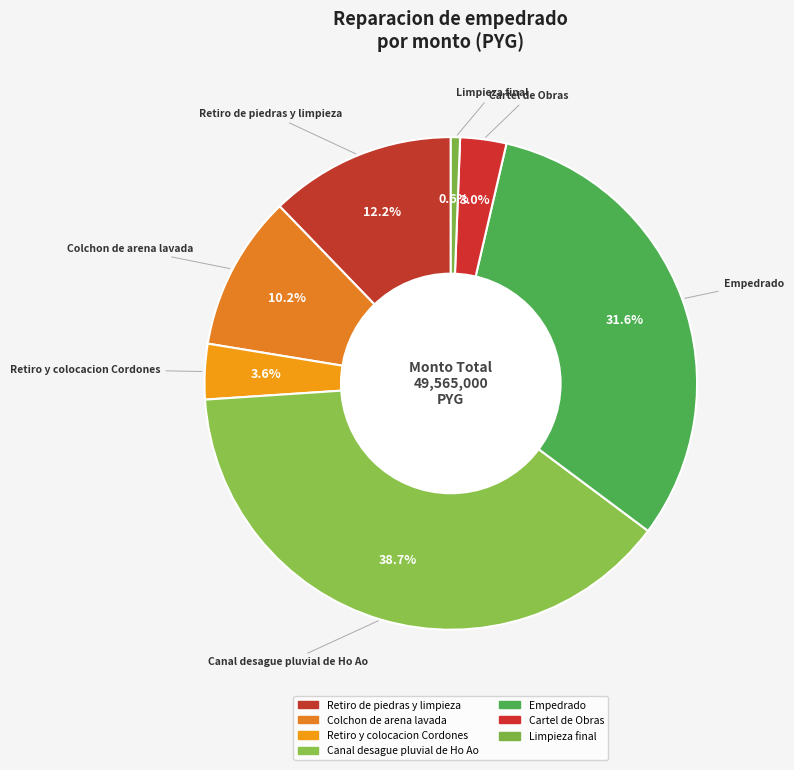

Which has a higher value, Cartel de Obras or Canal desague pluvial de Ho Ao?

Canal desague pluvial de Ho Ao